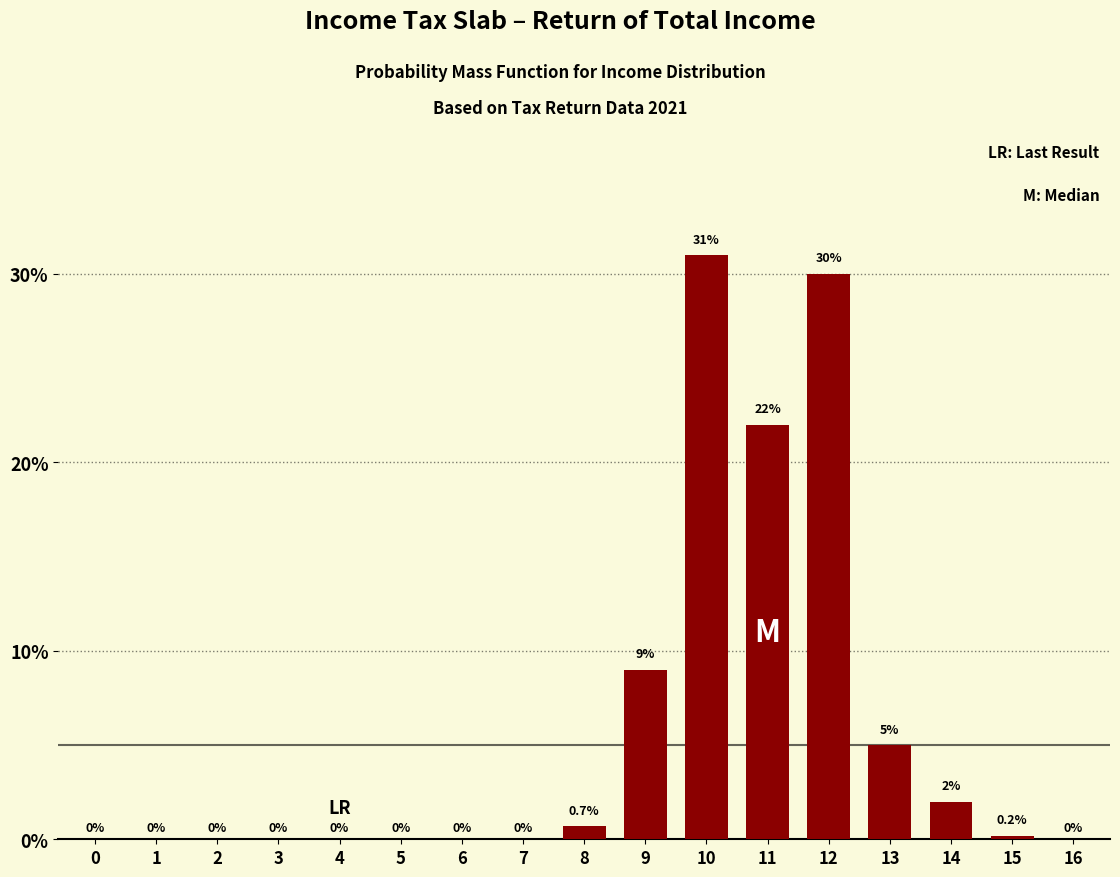

Reading right to left, list all the values displayed in this chart.

16=0.0	15=0.2	14=2.0	13=5.0	12=30.0	11=22.0	10=31.0	9=9.0	8=0.7	7=0.0	6=0.0	5=0.0	4=0.0	3=0.0	2=0.0	1=0.0	0=0.0